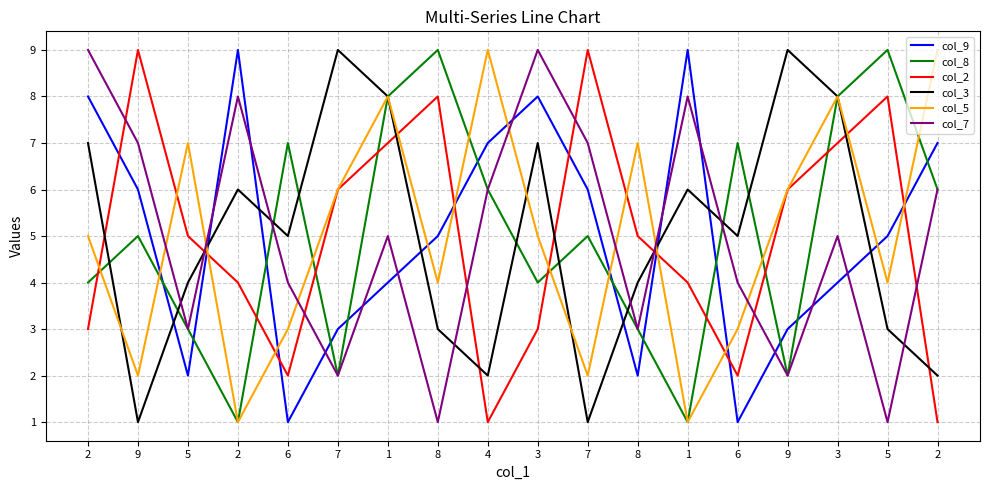

Is it true that col_8 equals 2 at 7?

False